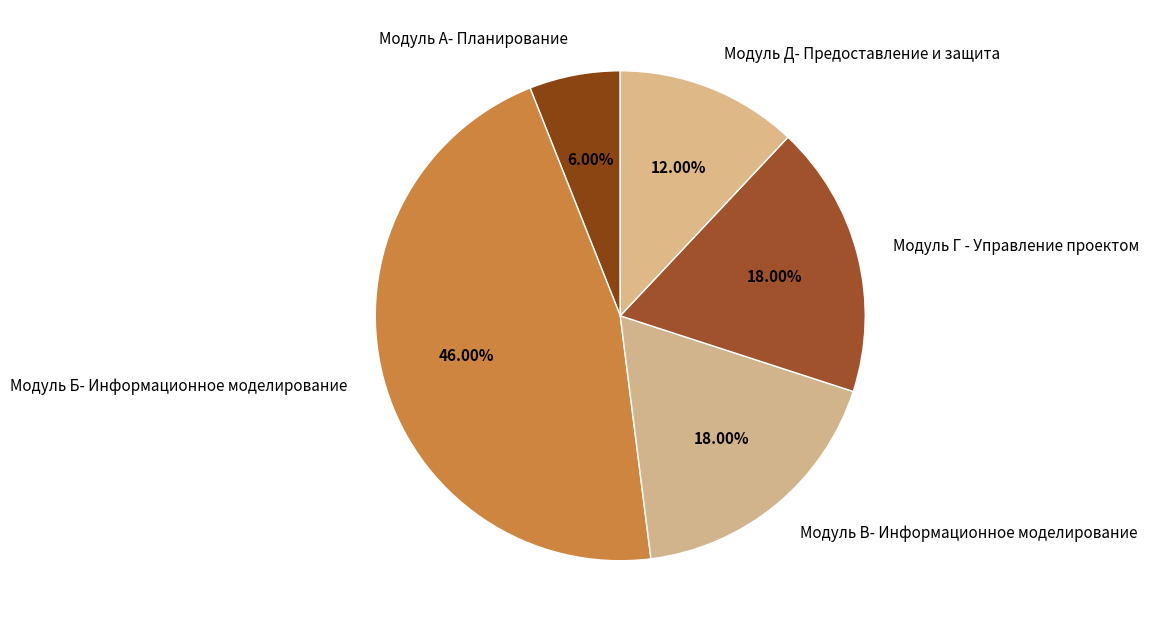

Is there a majority slice in this chart?

No